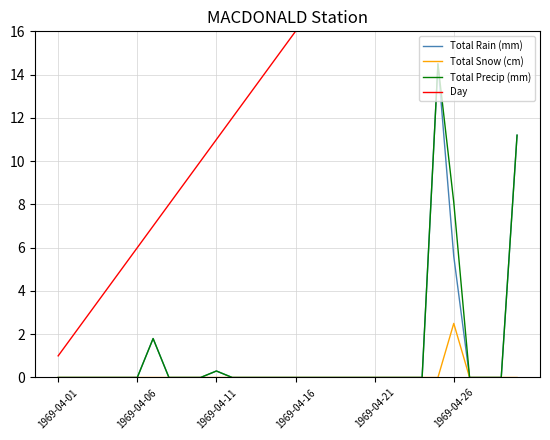

What is the highest value of the Total Snow (cm) series?

2.5